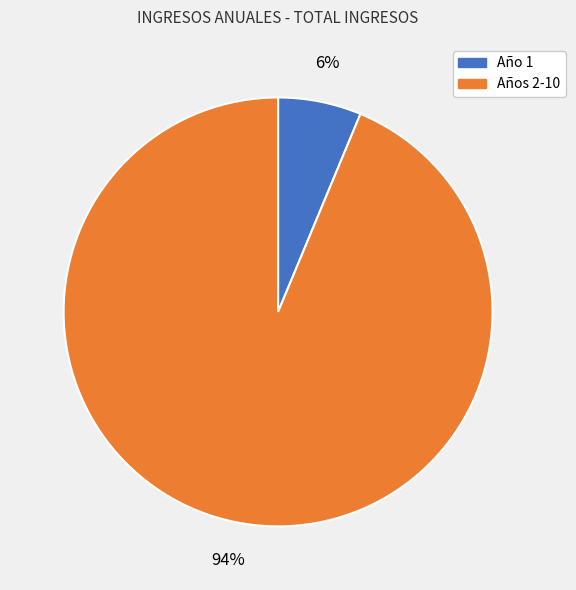

True or false: Año 1 accounts for 6% of the total.

True